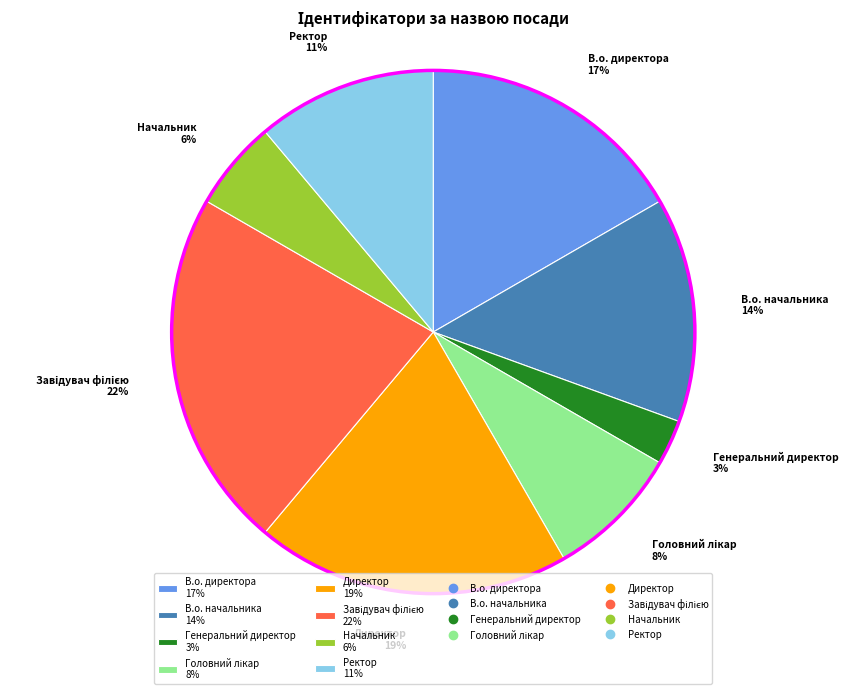

Does Генеральний директор represent more than half of the total?

No